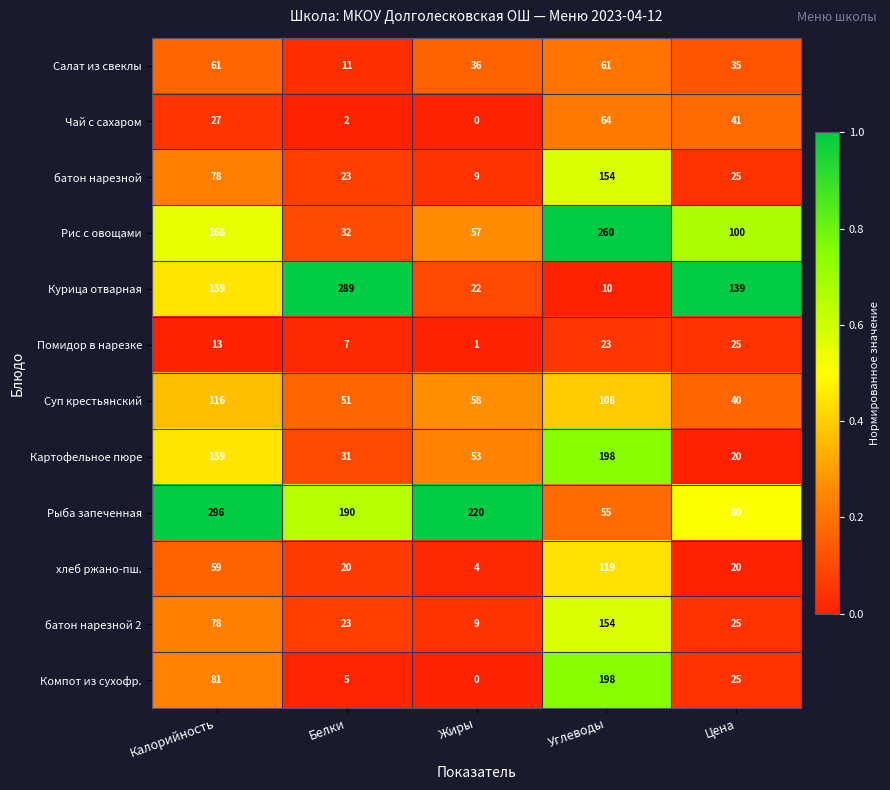

Where does the батон нарезной 2 series first go above 25?

Калорийность